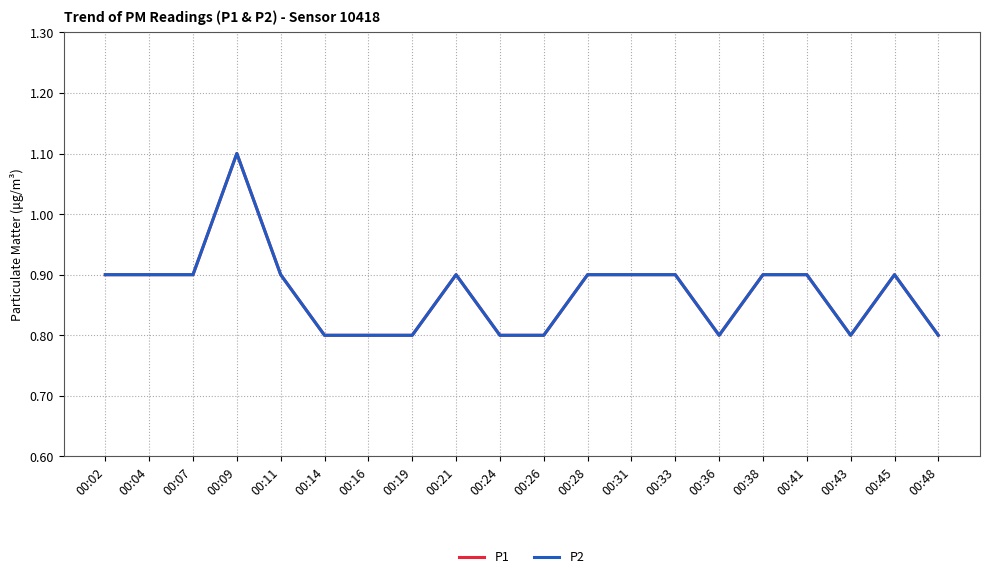

How many interior local peaks does the P2 series have?

3